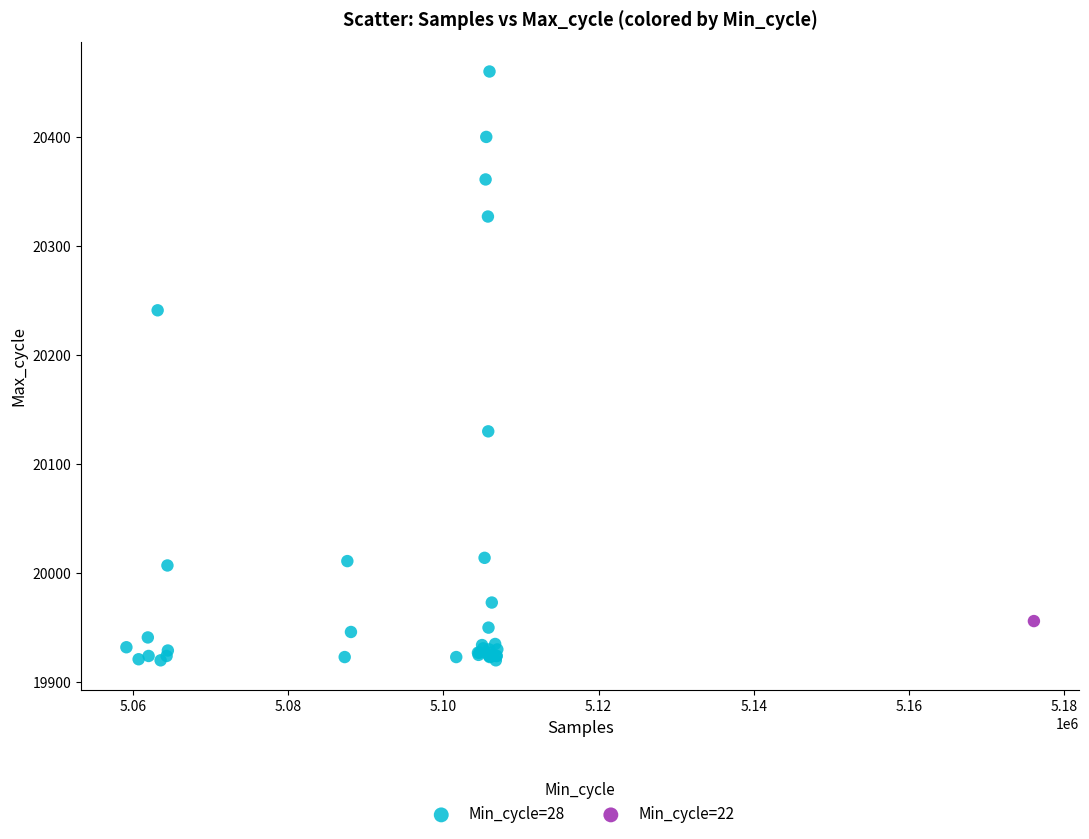

What are all the series names shown in the legend?

Min_cycle=28, Min_cycle=22